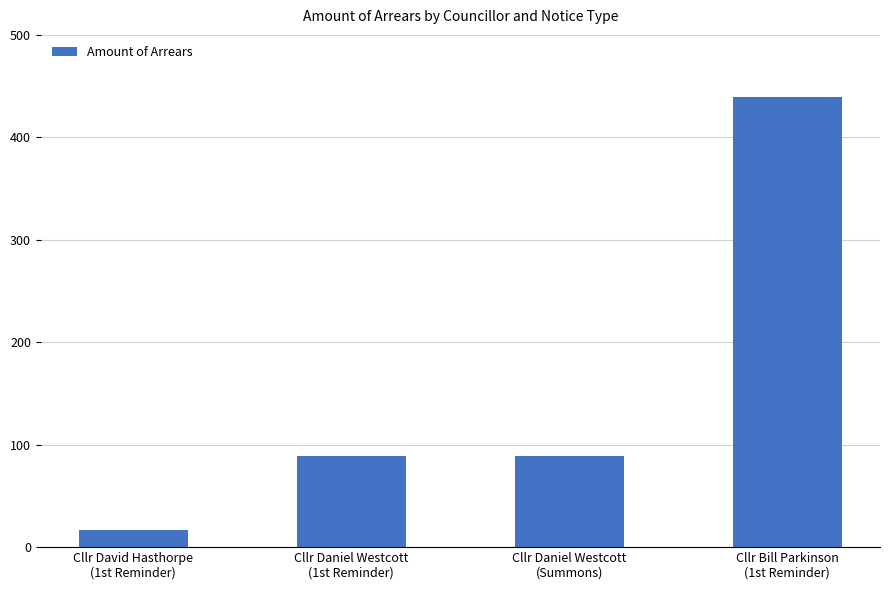

How many categories are shown in the chart?

4